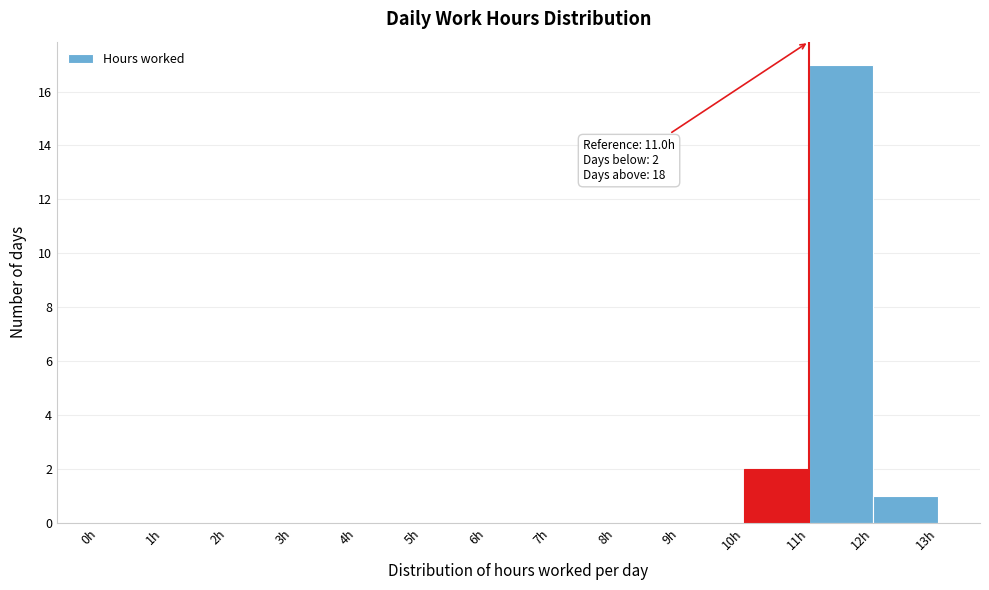

Over which range of the x-axis is the bar tallest?

11 to 12